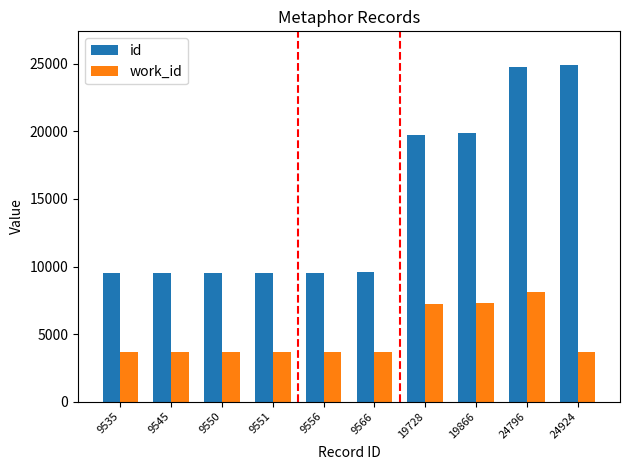

Where is id nearest to the value 17229?

19728